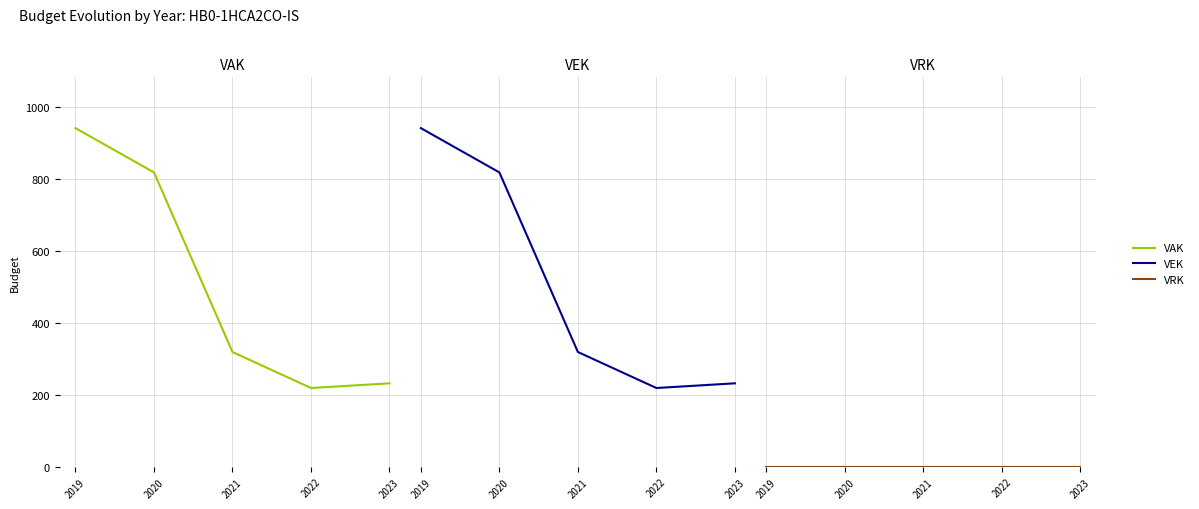

What is the value of the VAK point at the 1st from the left?

941